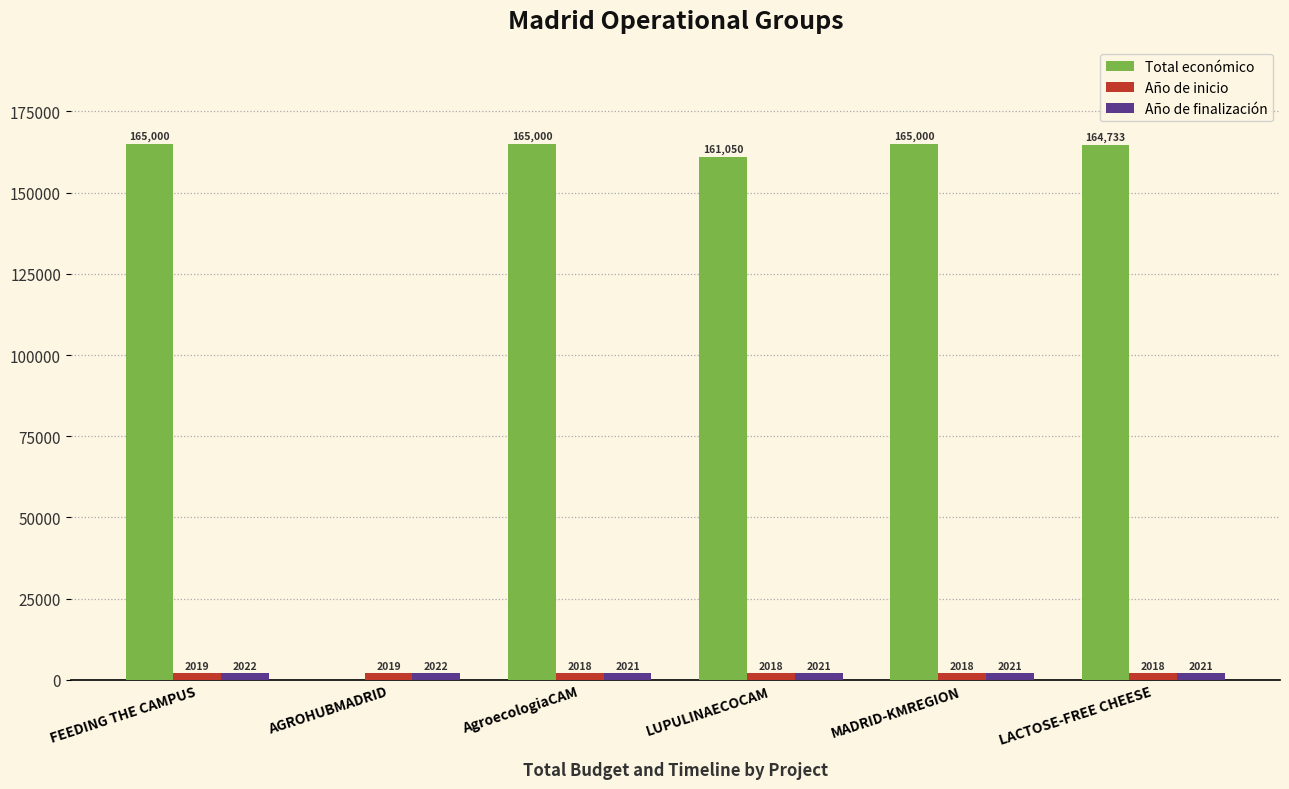

What value does the Año de inicio series have at AGROHUBMADRID?

2019